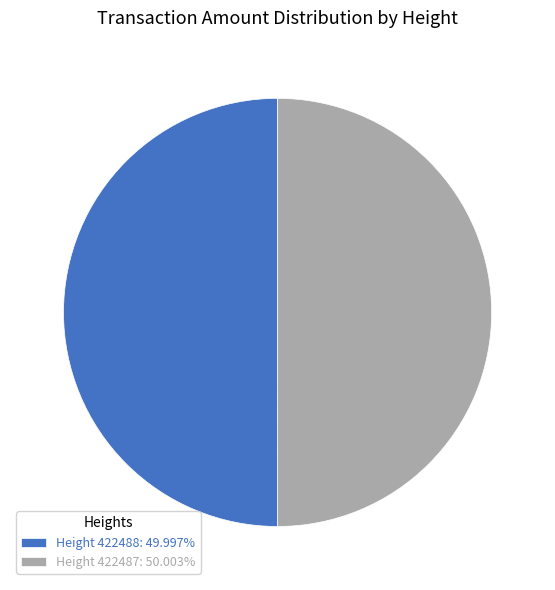

Combined, do Height 422488: 49.997% and Height 422487: 50.003% account for over 50%?

Yes